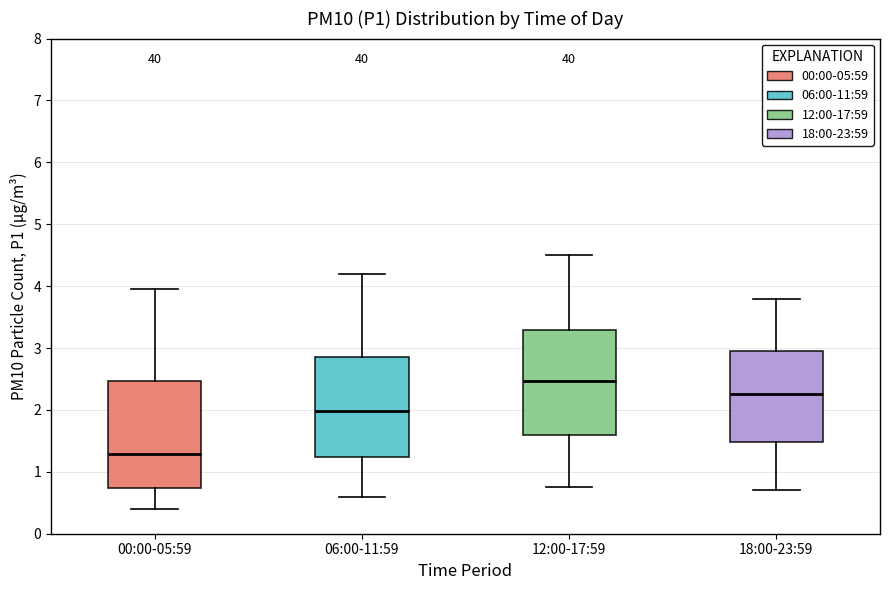

Reading left to right, transcribe this box plot: for each box, give where its median line is, the range the box spans, and where its two whiskers end, as read against the y-axis. The values are not printed on the chart, so give them approximately, as read against the axis.

00:00-05:59: median 1.3, box 0.7 to 2.5, whiskers 0.4 to 4.0
06:00-11:59: median 2.0, box 1.2 to 2.9, whiskers 0.6 to 4.2
12:00-17:59: median 2.5, box 1.6 to 3.3, whiskers 0.8 to 4.5
18:00-23:59: median 2.3, box 1.5 to 3.0, whiskers 0.7 to 3.8